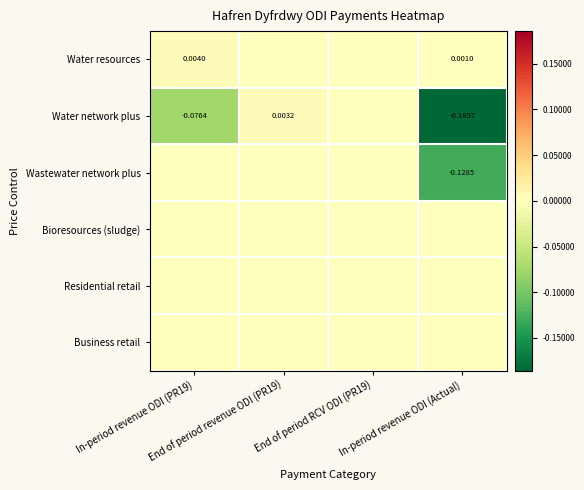

List the series in order of their peak value, highest first.

Water resources, Water network plus, Wastewater network plus, Bioresources (sludge), Residential retail, Business retail